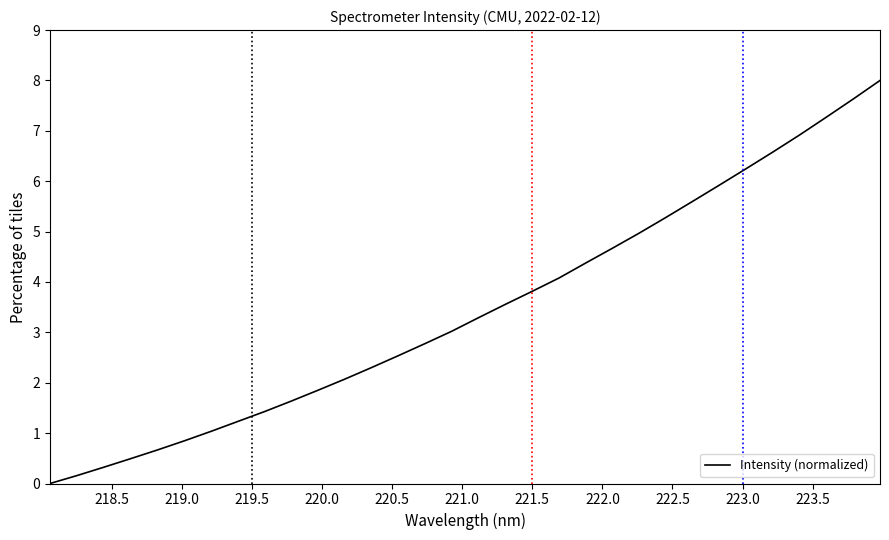

What is the maximum value shown in the chart?

8.0